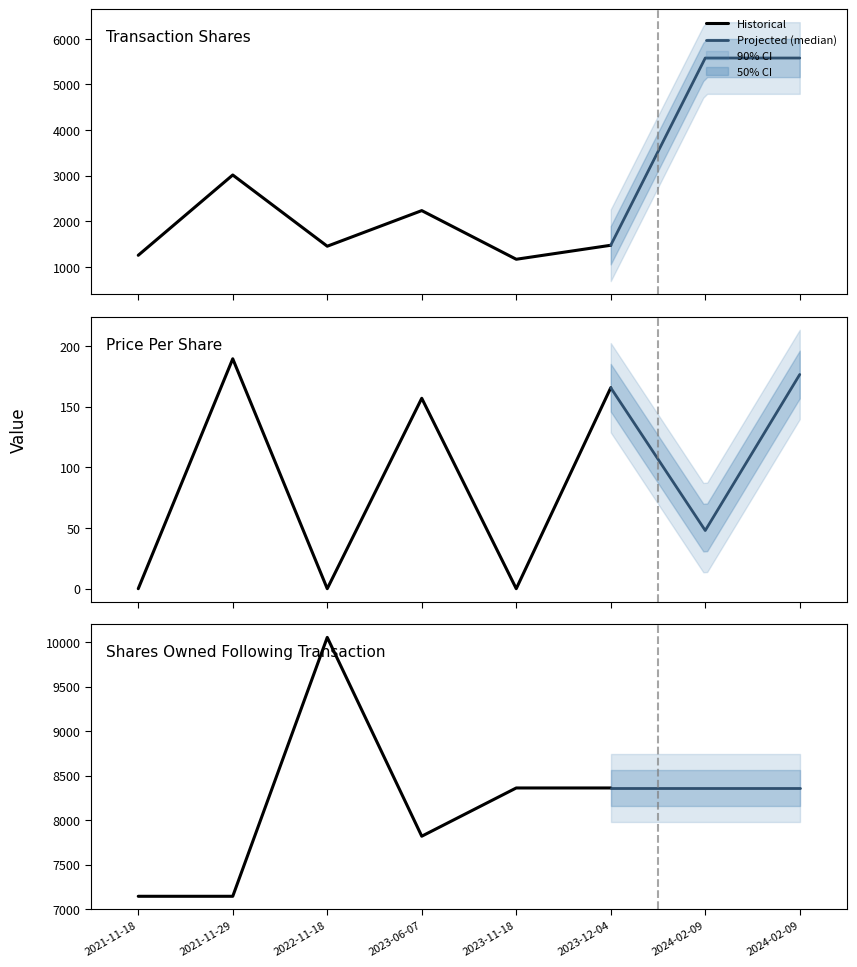

In transactionShares, how many points are higher than both neighbors (excluding endpoints)?

2